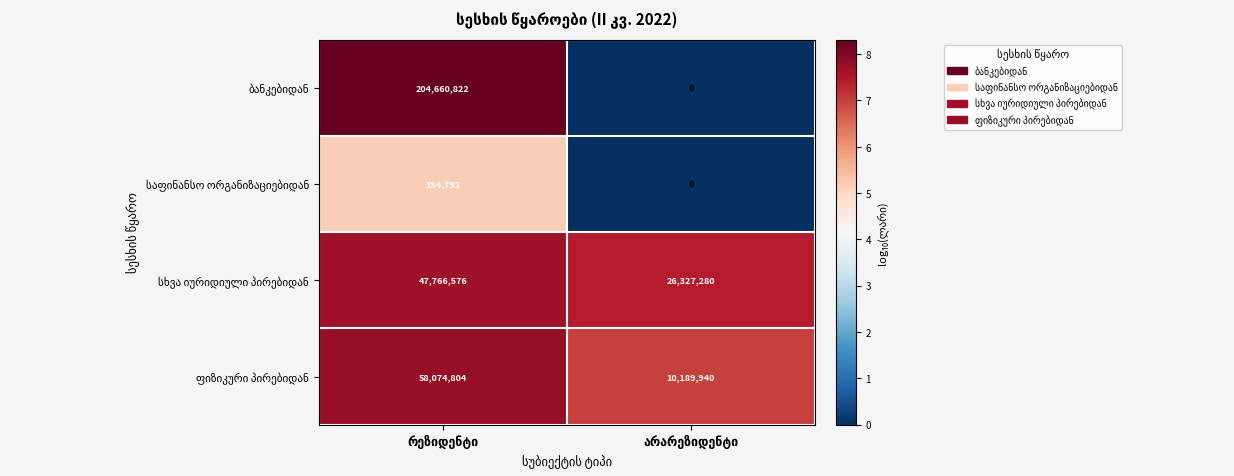

What is the maximum value shown in the chart?

204660822